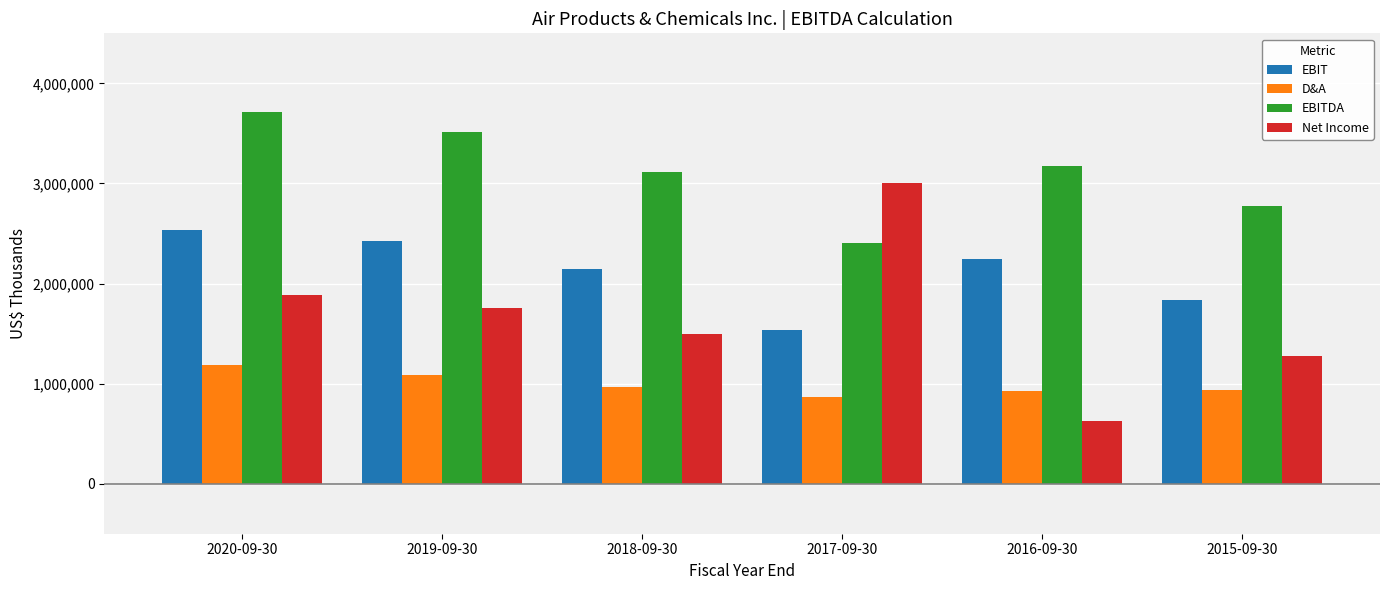

What are all the series names shown in the legend?

EBIT, D&A, EBITDA, Net Income